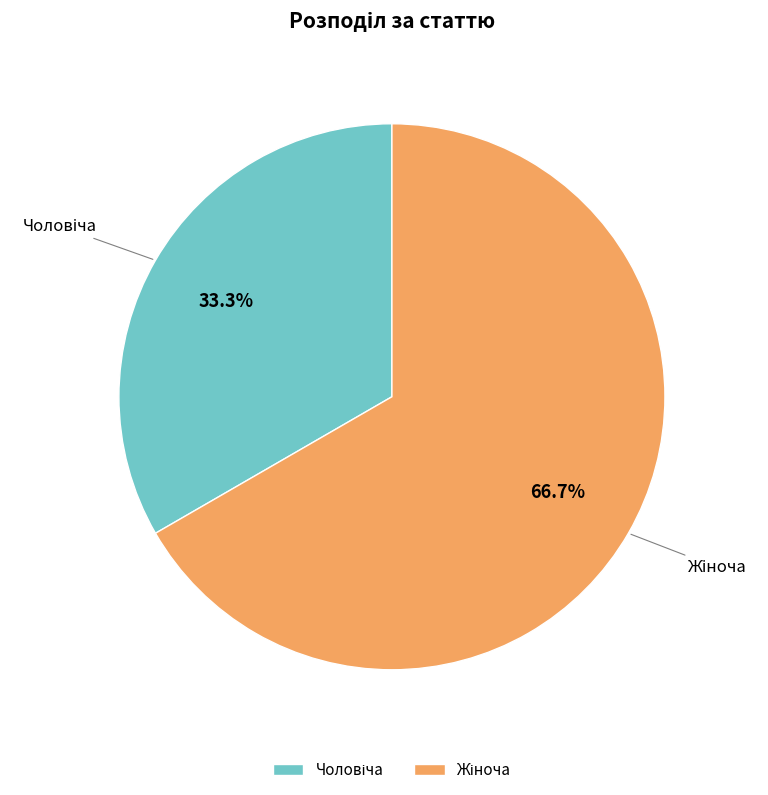

Does any single category account for the majority?

Yes